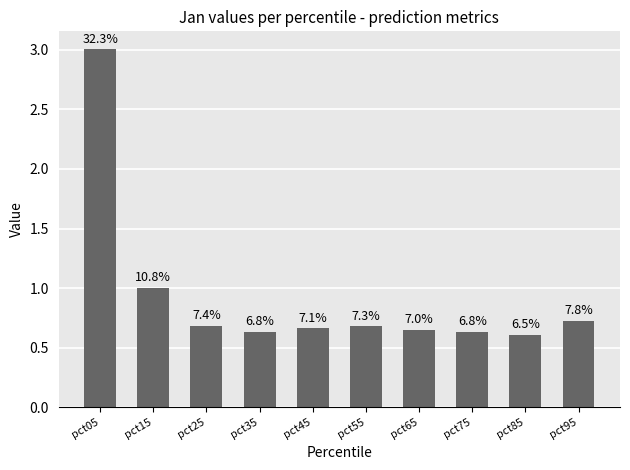

Which label corresponds to the largest value in the chart?

pct05